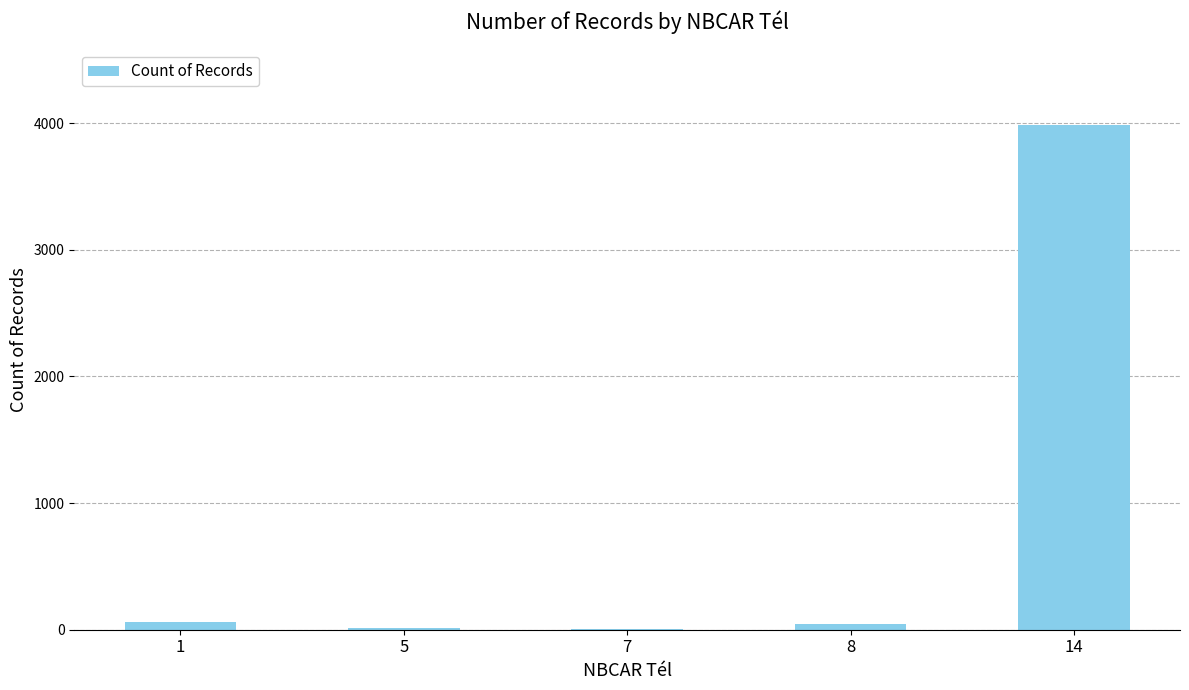

Are the bars horizontal?

No